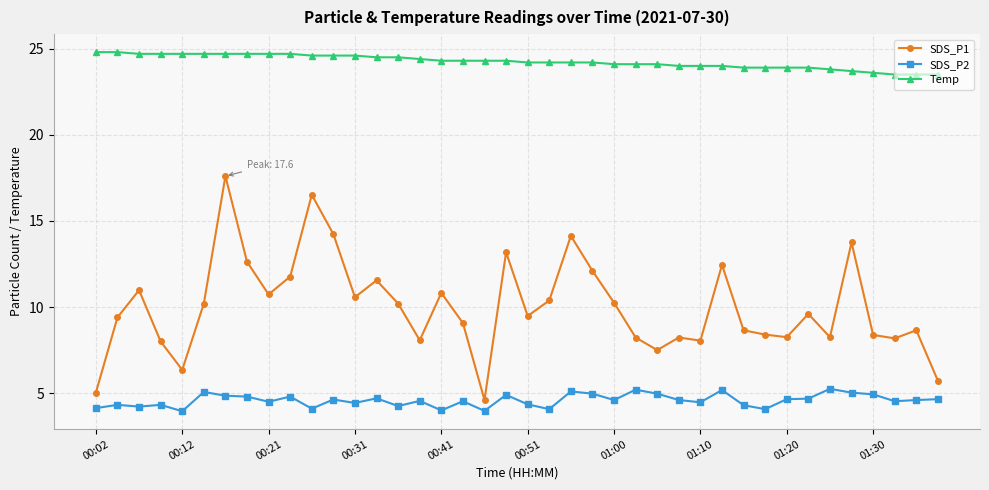

What is the smallest value displayed?

4.0